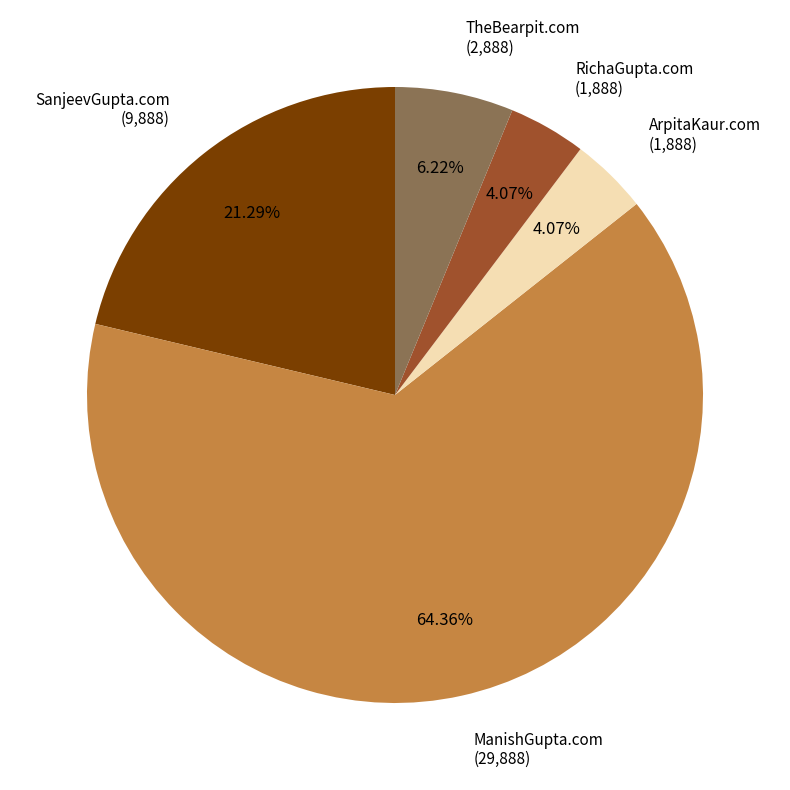

Is there a majority slice in this chart?

Yes